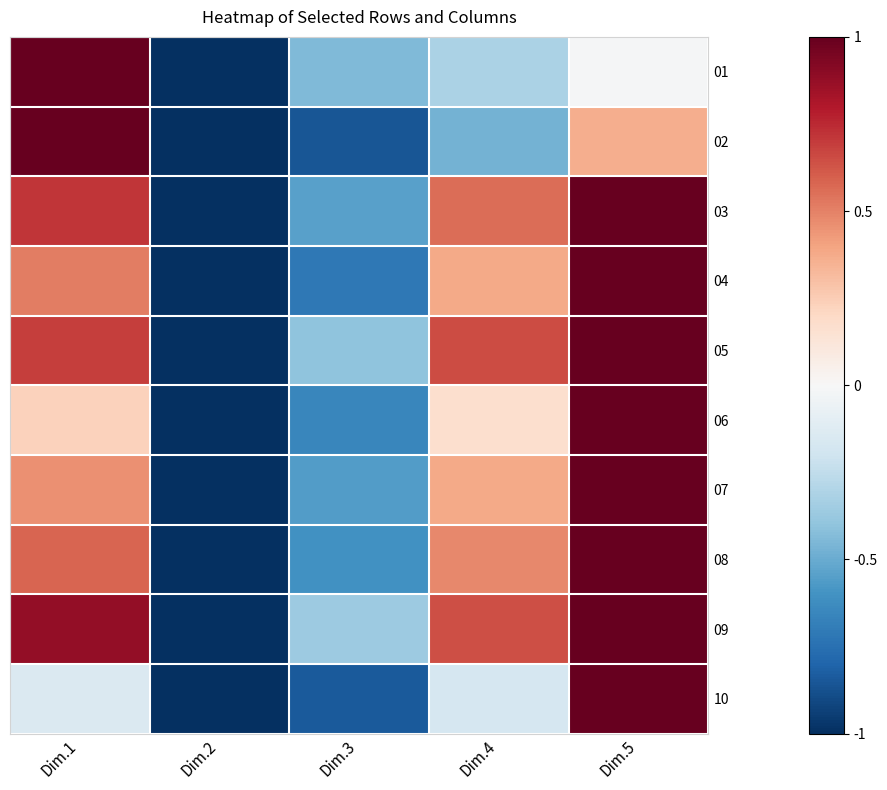

Which label corresponds to the largest value in the chart?

Dim.5